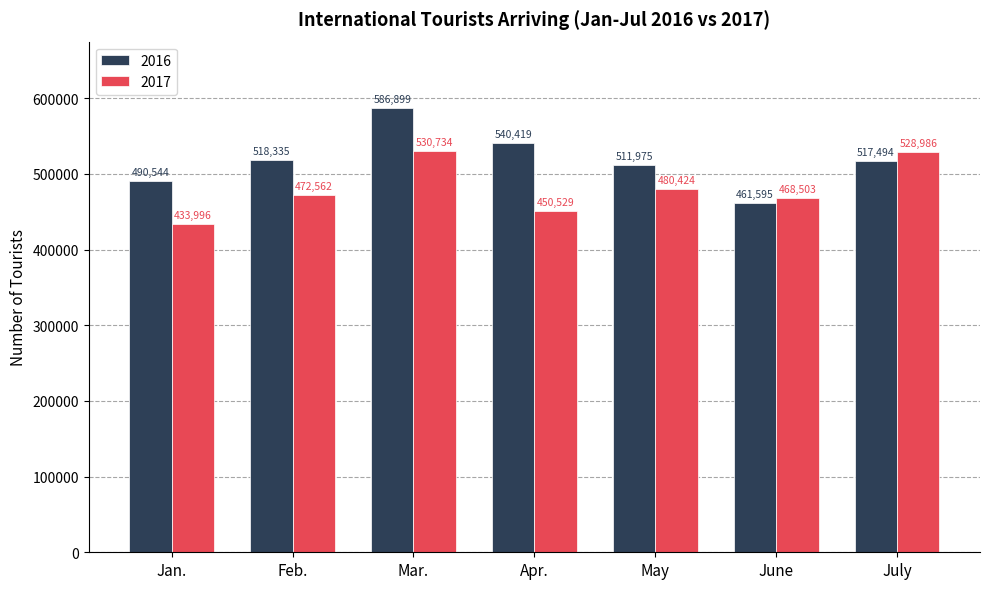

Are the bars horizontal?

No